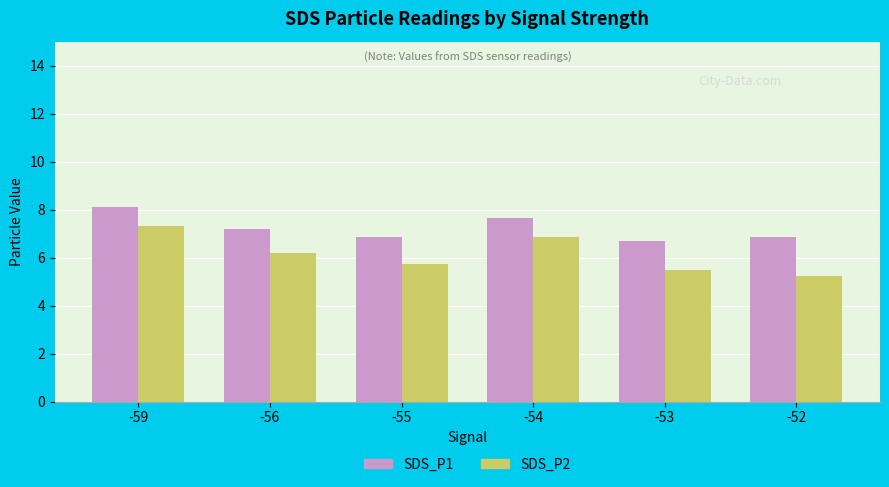

Rank the series by their average value, from lowest to highest.

SDS_P2, SDS_P1